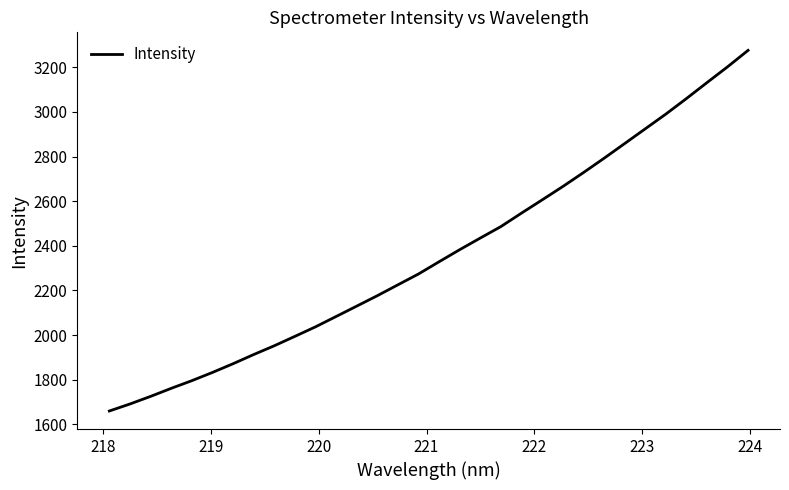

What is the sum of all values?

75537.4